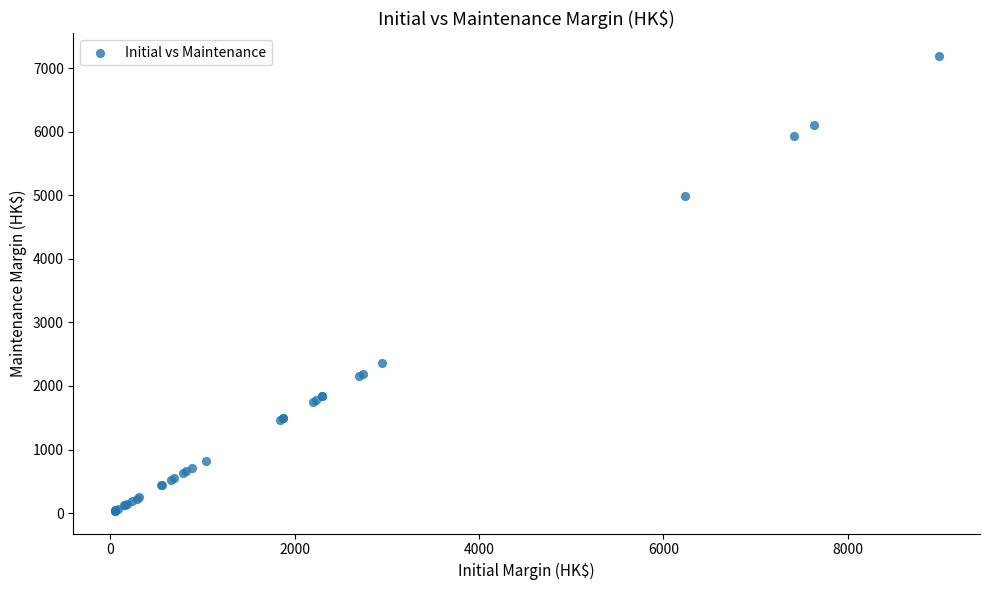

What Y value in the scatter plot is closest to 3614?

2361